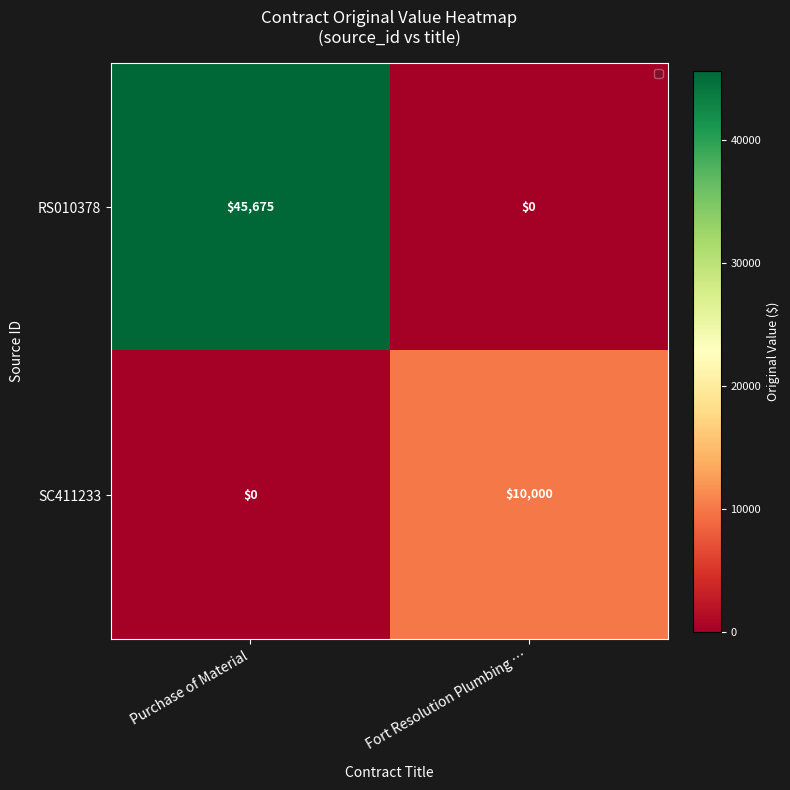

Reading right to left, extract all data points from this chart.

RS010378: 0	45675
SC411233: 10000	0